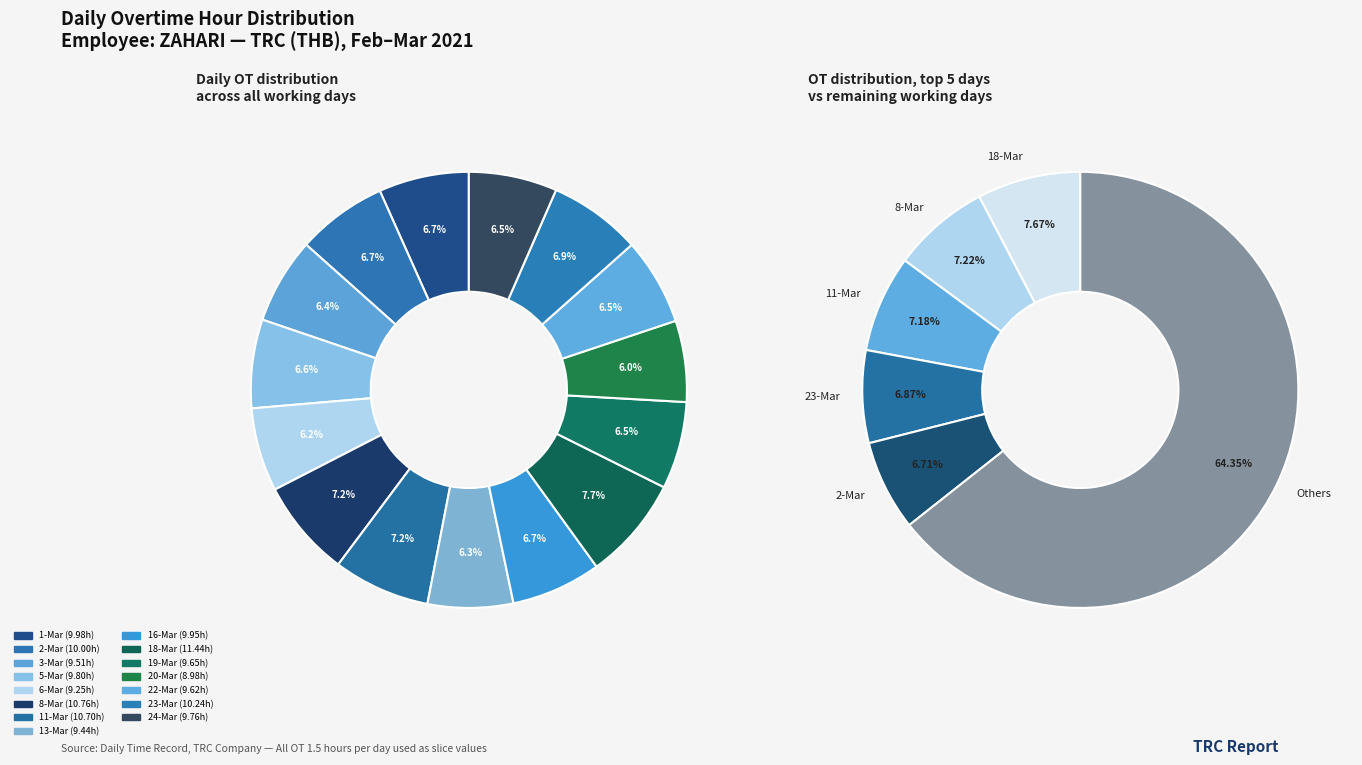

Rank the categories by value from lowest to highest.

20-Mar, 6-Mar, 13-Mar, 3-Mar, 22-Mar, 19-Mar, 24-Mar, 5-Mar, 16-Mar, 1-Mar, 2-Mar, 23-Mar, 11-Mar, 8-Mar, 18-Mar